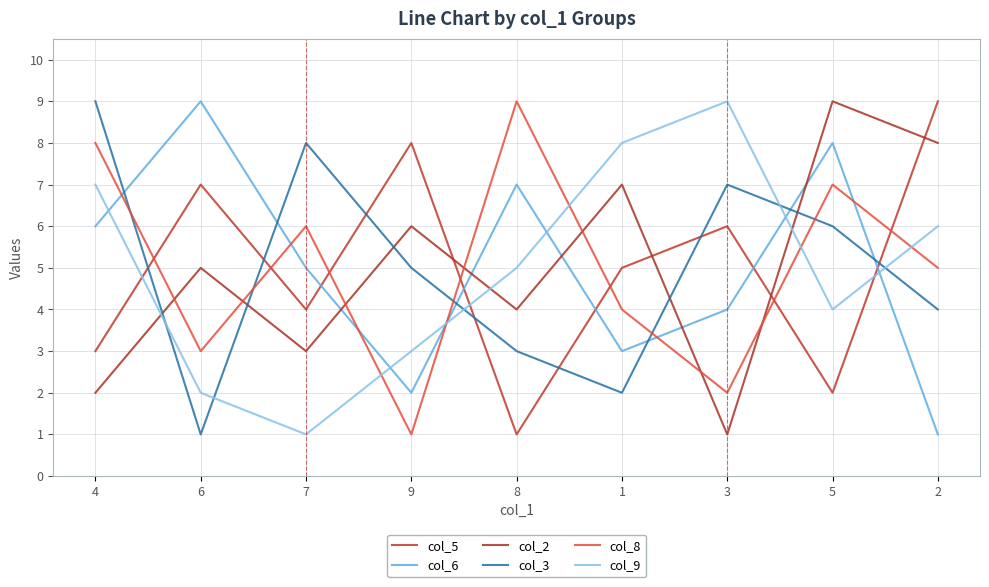

What is the label of the 6th point from the right?

9